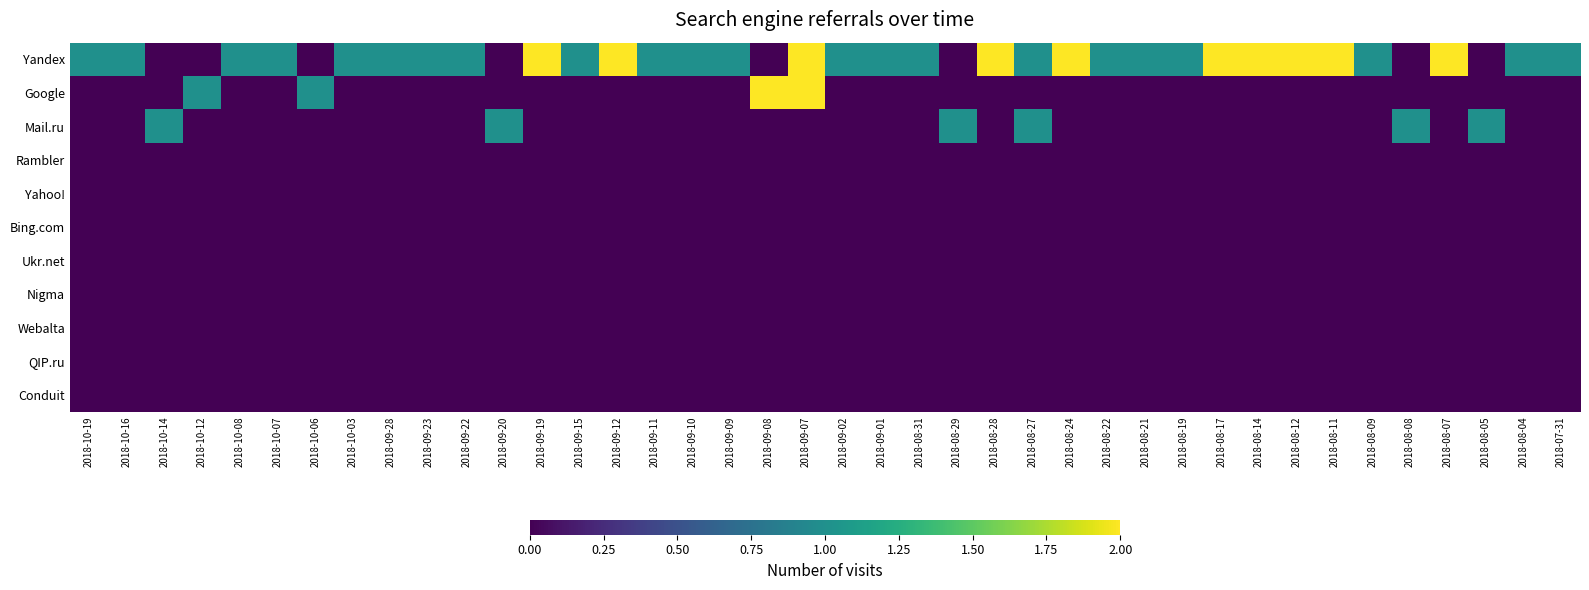

What is the greatest value displayed?

2